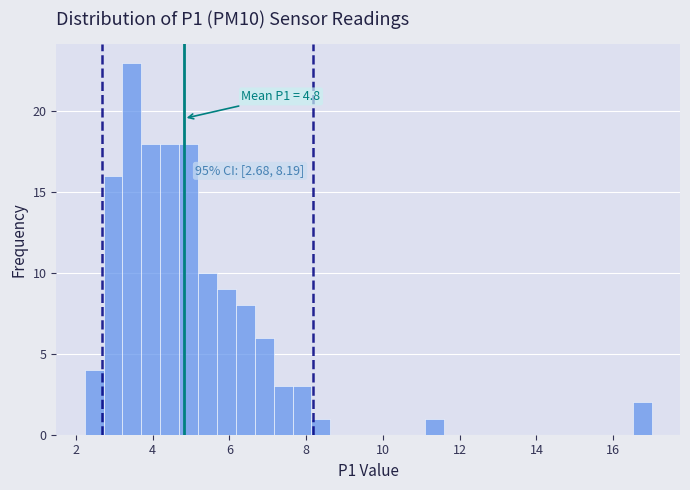

Around what value on the x-axis is the tallest bar? Give the approximate position of its centre, as read against the axis.

3.4